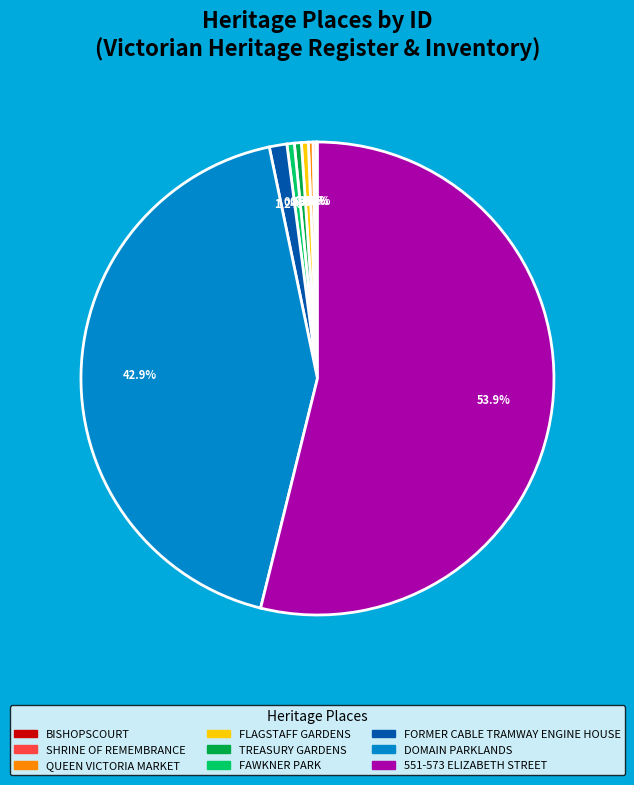

Which category accounts for the majority?

551-573 ELIZABETH STREET